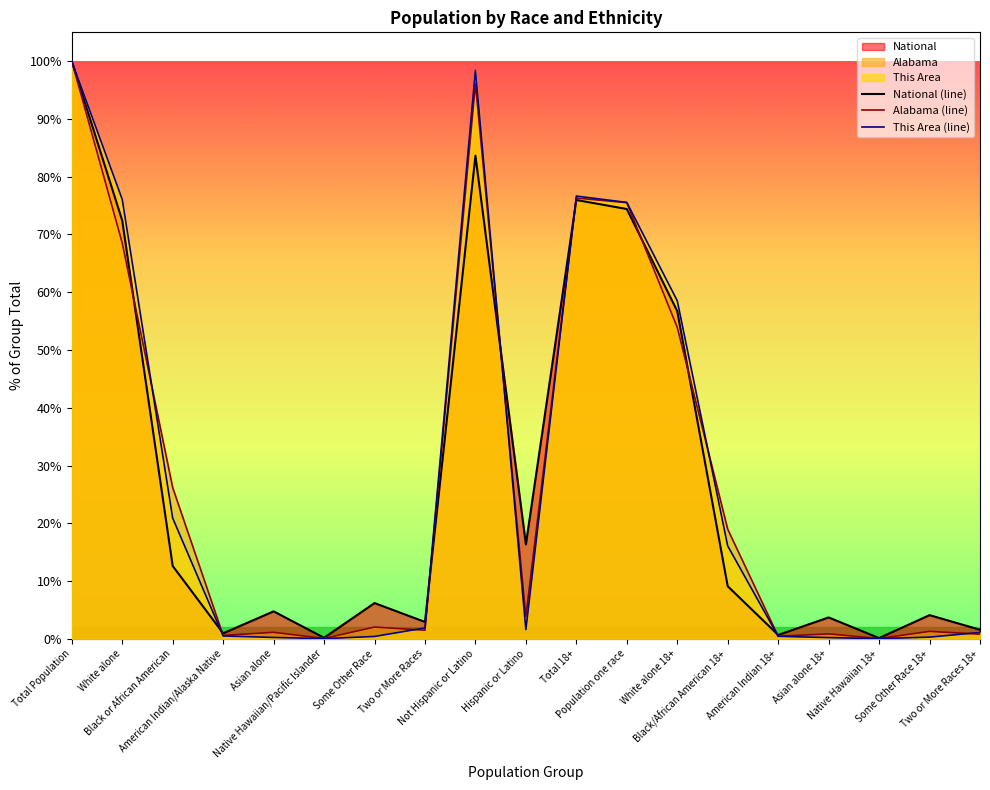

Where is the first local minimum for Alabama?

American Indian/Alaska Native